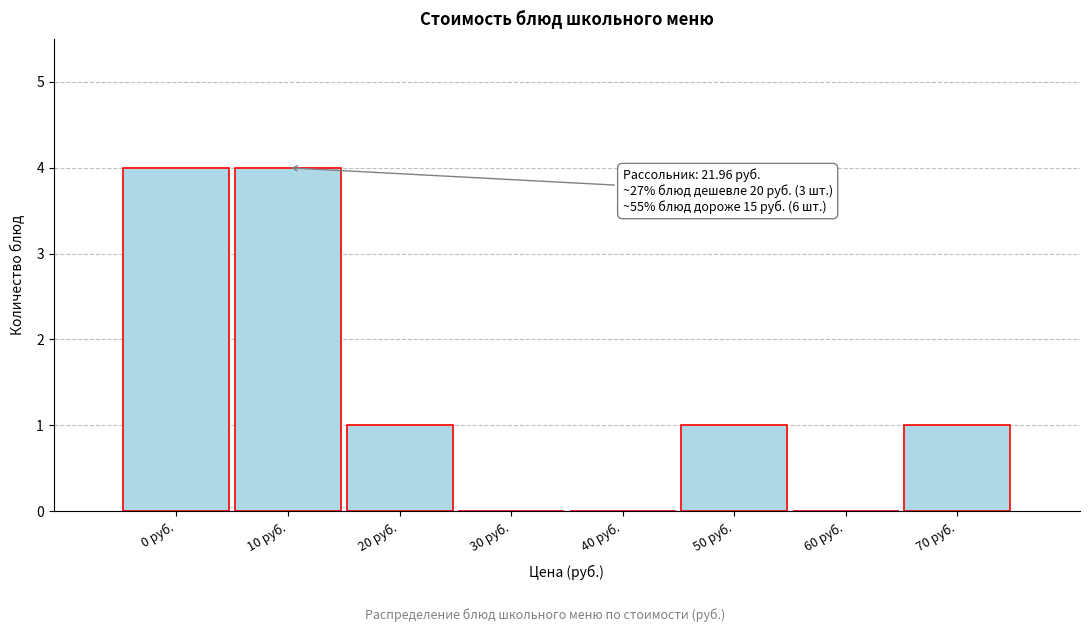

Reading left to right, transcribe all the data shown in this chart.

0 руб.=4	10 руб.=4	20 руб.=1	30 руб.=0	40 руб.=0	50 руб.=1	60 руб.=0	70 руб.=1